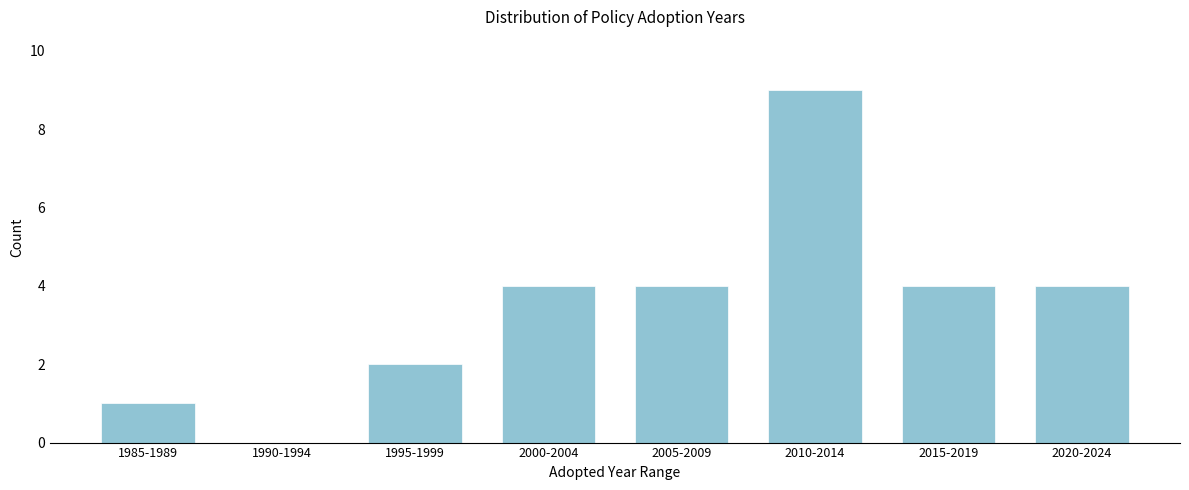

Reading right to left, what are all the values shown in this chart?

2020-2024=4	2015-2019=4	2010-2014=9	2005-2009=4	2000-2004=4	1995-1999=2	1990-1994=0	1985-1989=1